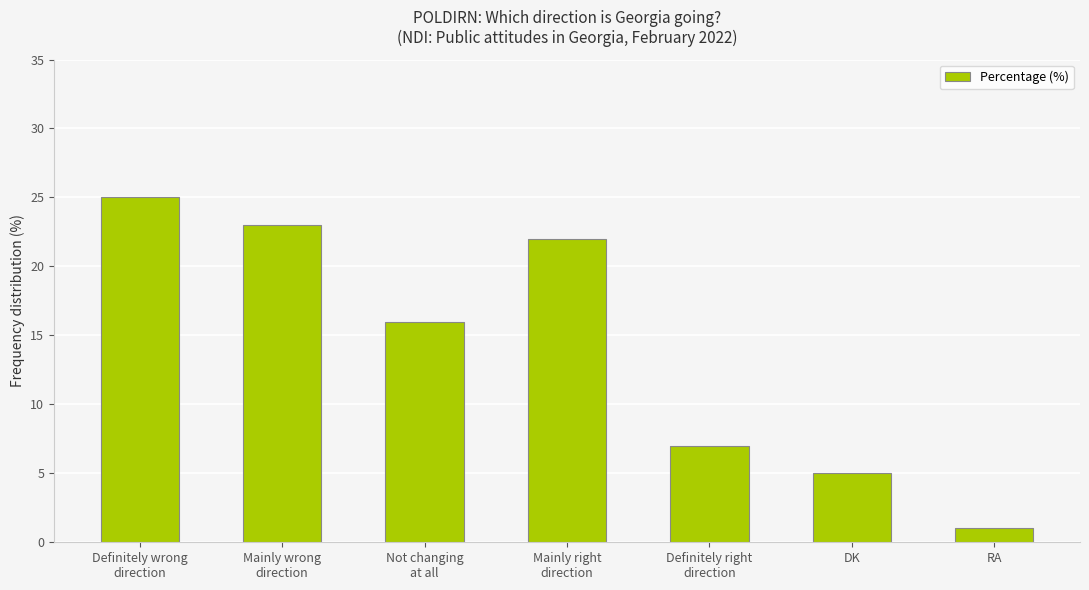

What is the change in value from Definitely wrong
direction to Mainly wrong
direction?

-2